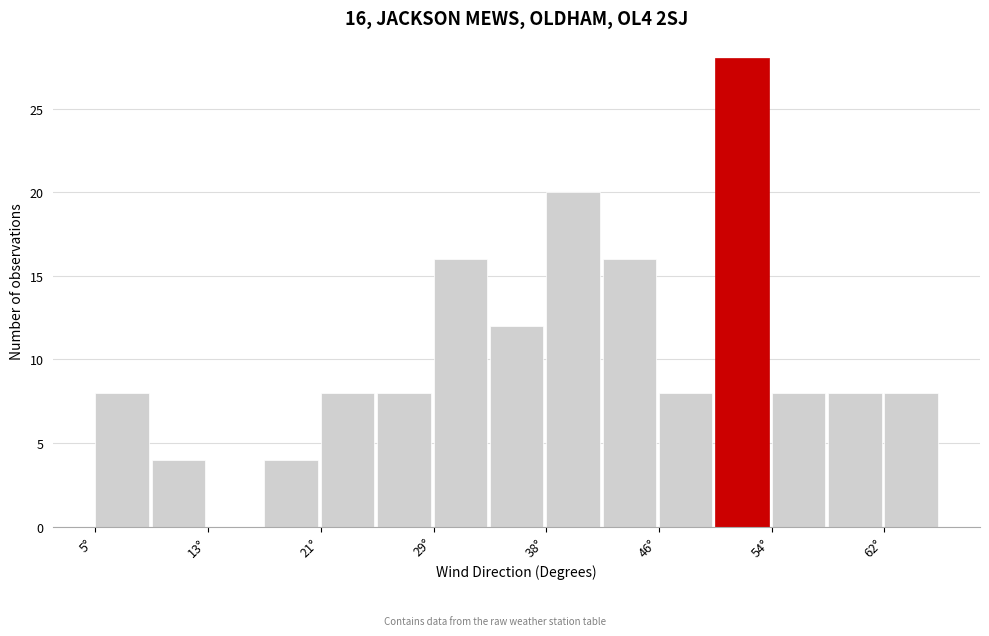

Which range on the x-axis has the tallest bar?

50 to 54